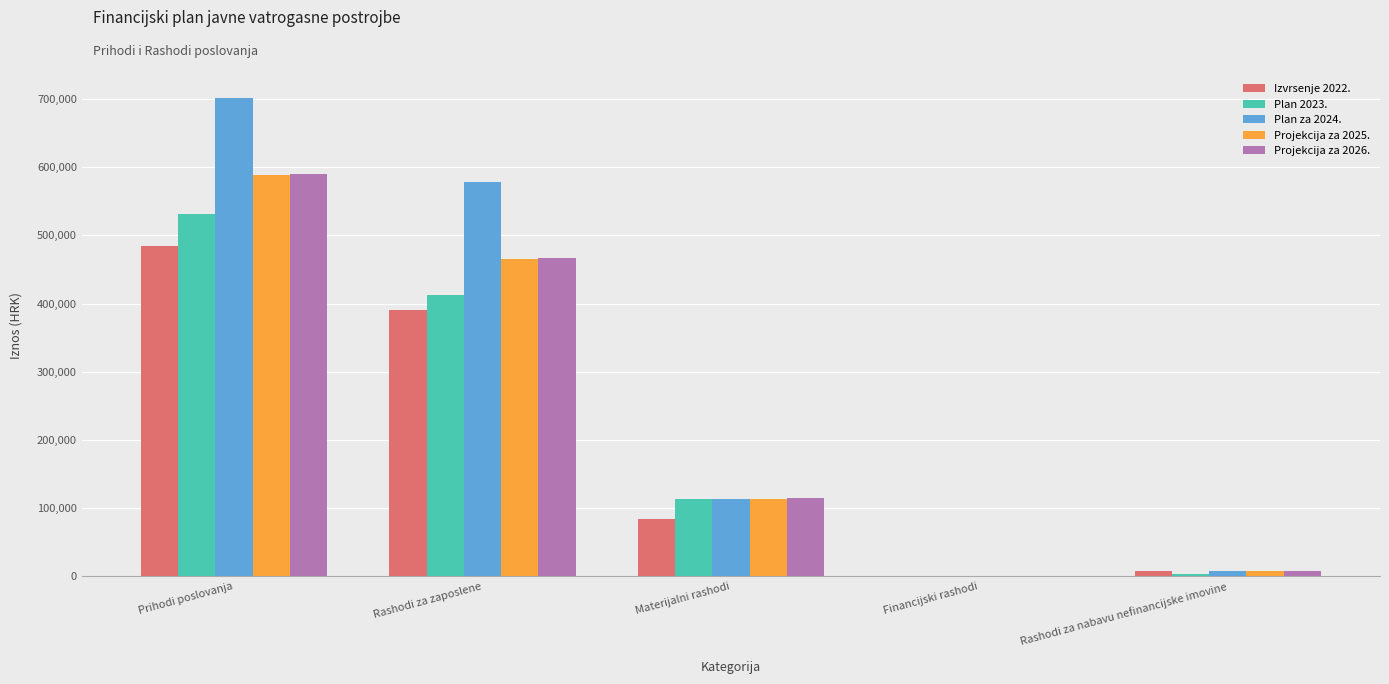

At which category is the sum across all series the highest?

Prihodi poslovanja